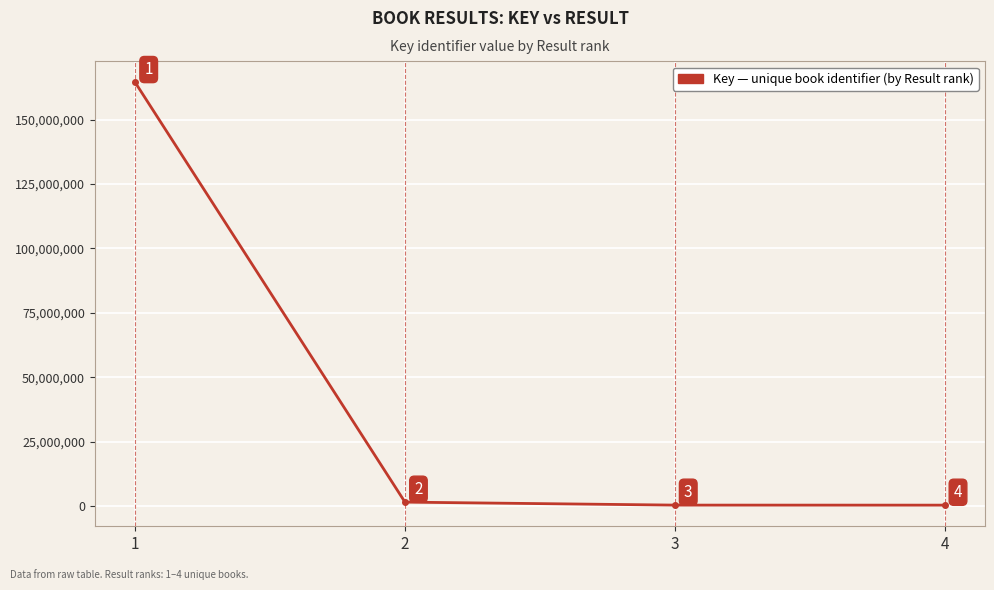

What is the greatest value displayed?

164451313